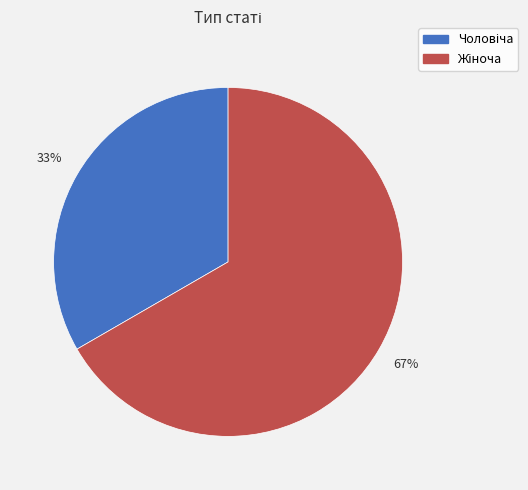

To the nearest percent, what is the average slice percentage?

50%